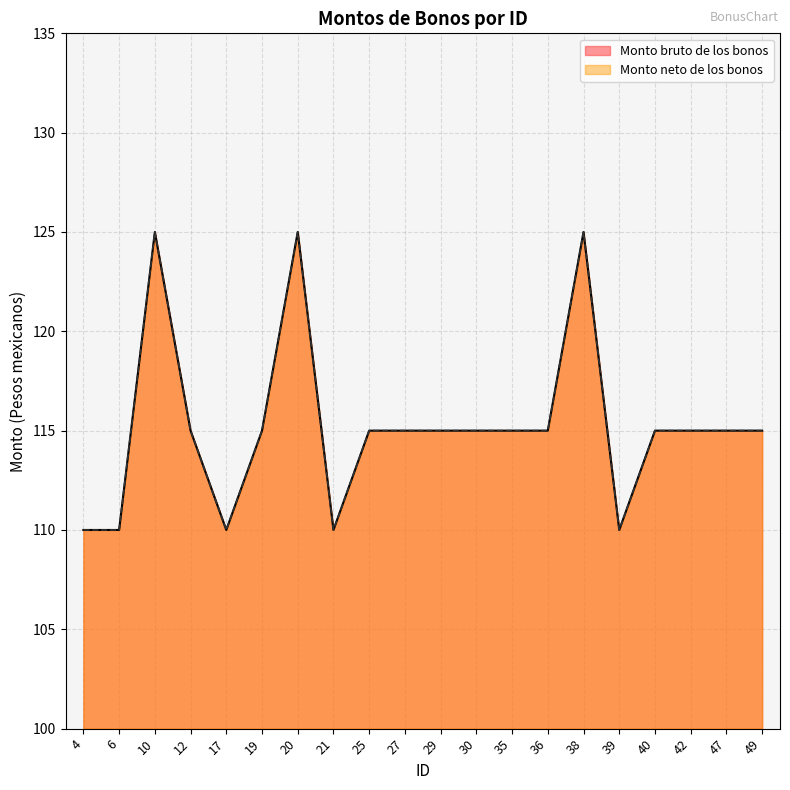

How many values in the Monto bruto de los bonos series exceed 15?

3